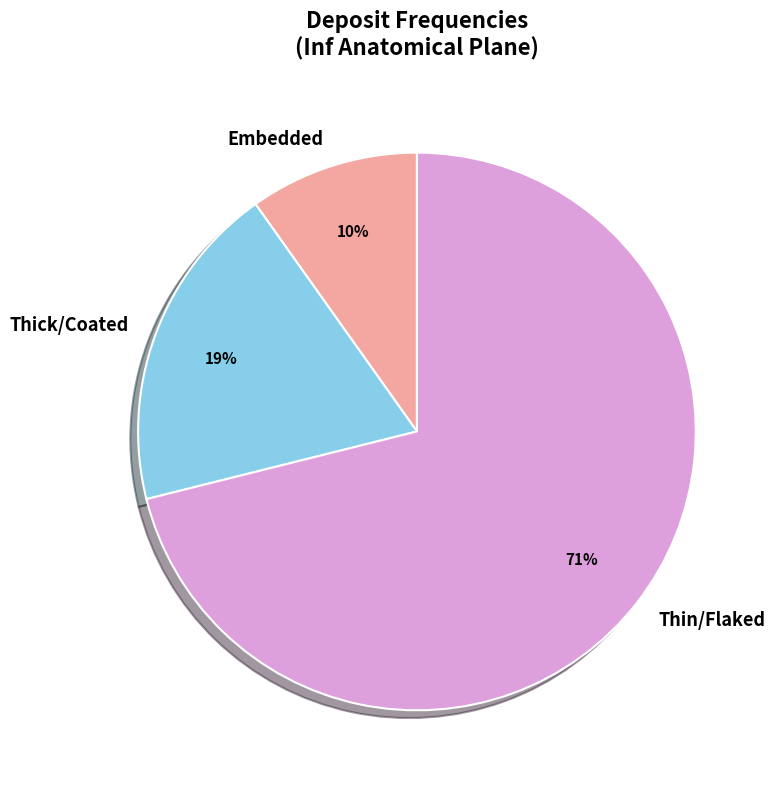

To the nearest percent, what is the average slice percentage?

33%